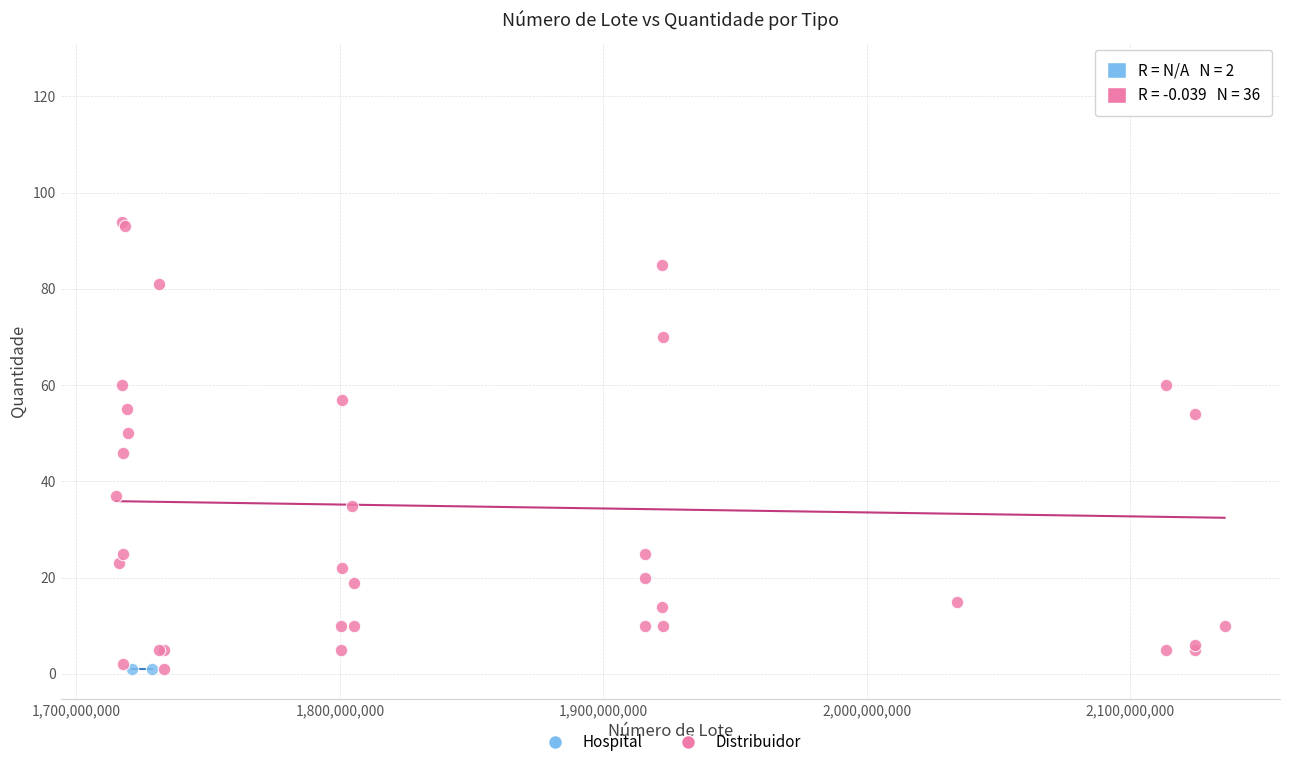

What are all the series names shown in the legend?

Hospital, Distribuidor